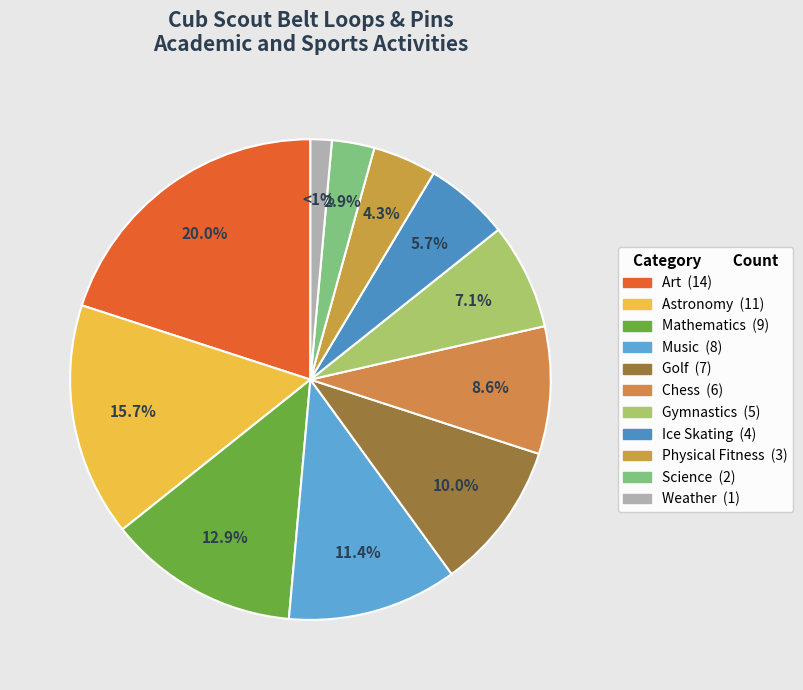

Approximately how many times larger is the value at Music compared to Physical Fitness?

2.7